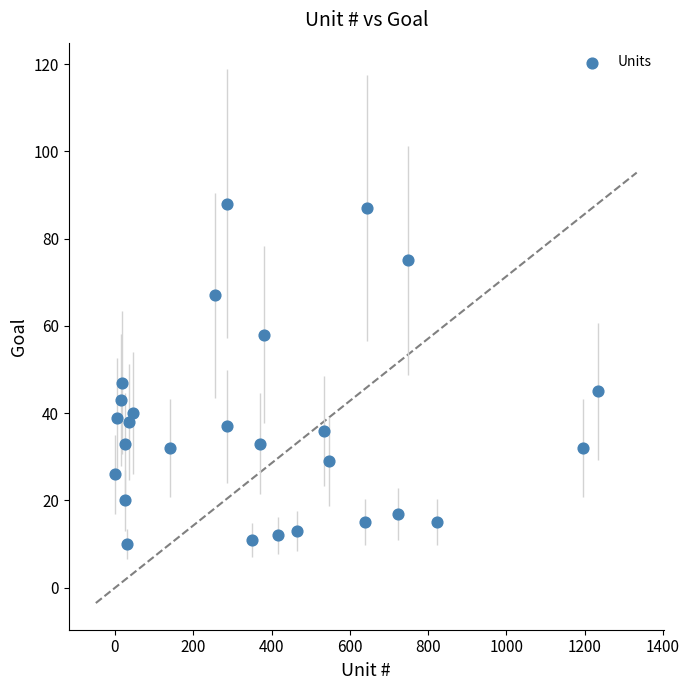

What Y value in the scatter plot is closest to 49?

47